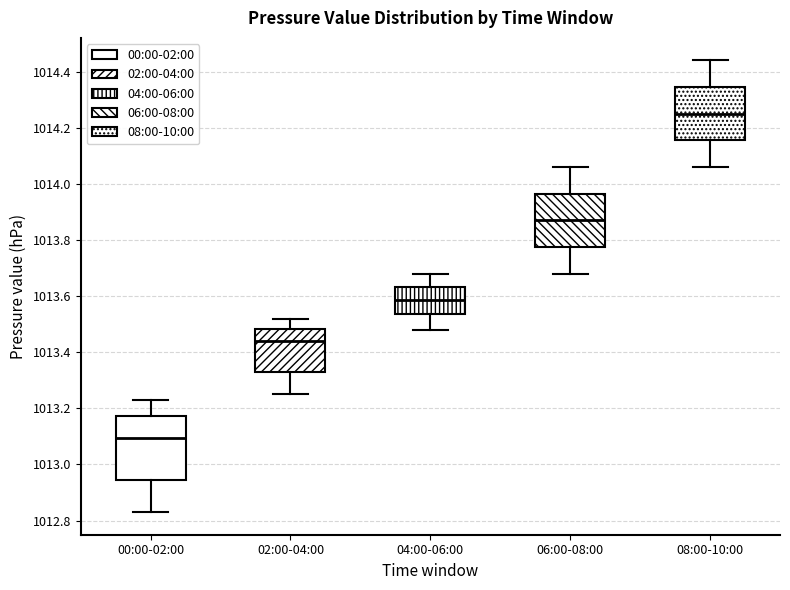

Reading left to right, transcribe this box plot: for each box, give where its median line is, the range the box spans, and where its two whiskers end, as read against the y-axis. The values are not printed on the chart, so give them approximately, as read against the axis.

00:00-02:00: median 1013.10, box 1012.94 to 1013.18, whiskers 1012.84 to 1013.24
02:00-04:00: median 1013.44, box 1013.34 to 1013.48, whiskers 1013.26 to 1013.52
04:00-06:00: median 1013.58, box 1013.54 to 1013.64, whiskers 1013.48 to 1013.68
06:00-08:00: median 1013.88, box 1013.78 to 1013.96, whiskers 1013.68 to 1014.06
08:00-10:00: median 1014.26, box 1014.16 to 1014.34, whiskers 1014.06 to 1014.44